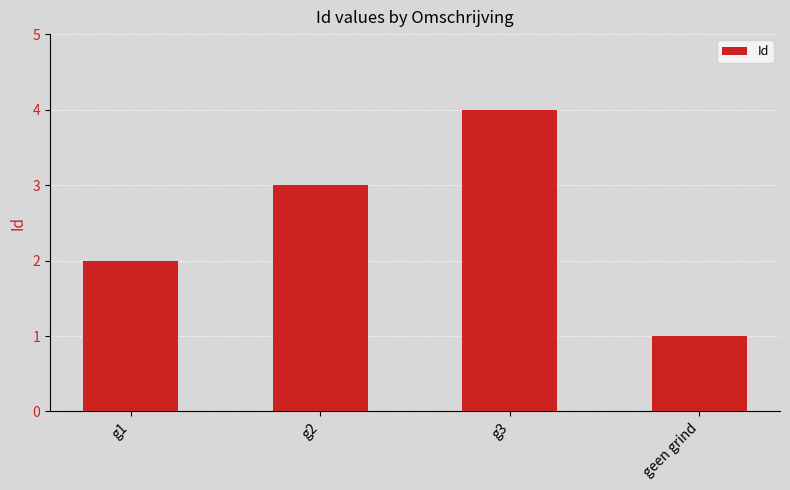

Is it true that the value at g1 is 4?

False